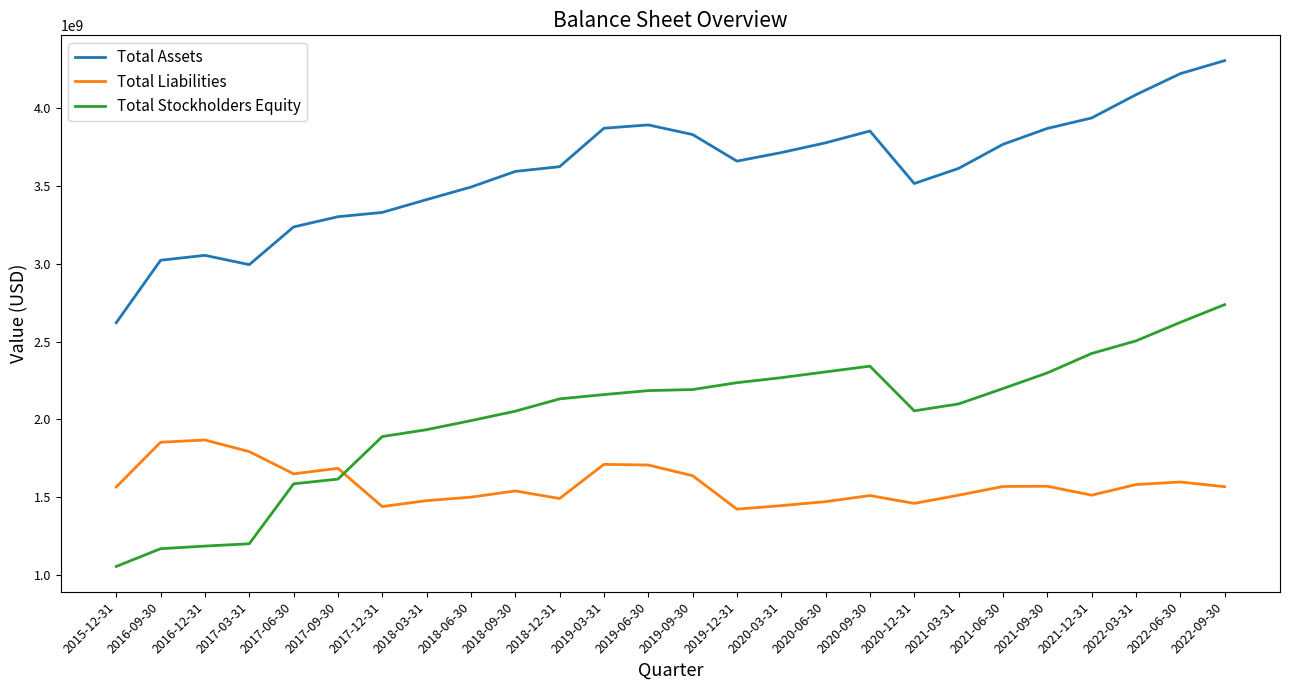

Rank the series by their average value, from highest to lowest.

Total Assets, Total Stockholders Equity, Total Liabilities